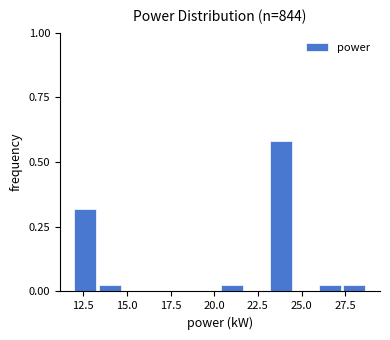

Around what value on the x-axis is the tallest bar? Give the approximate position of its centre, as read against the axis.

24.0